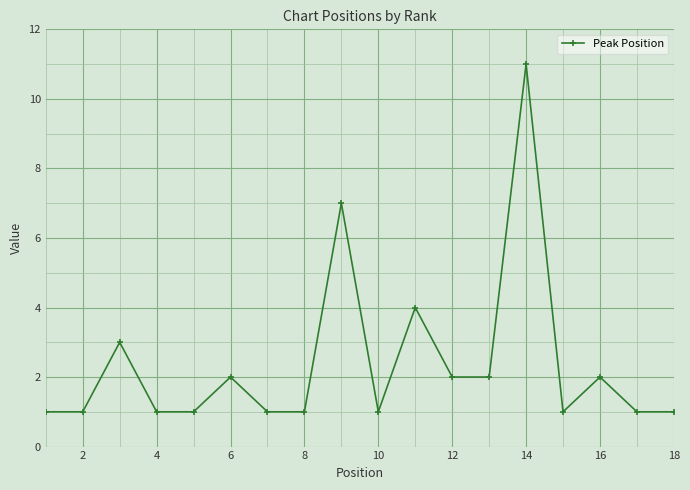

What is the sum of all values?

43